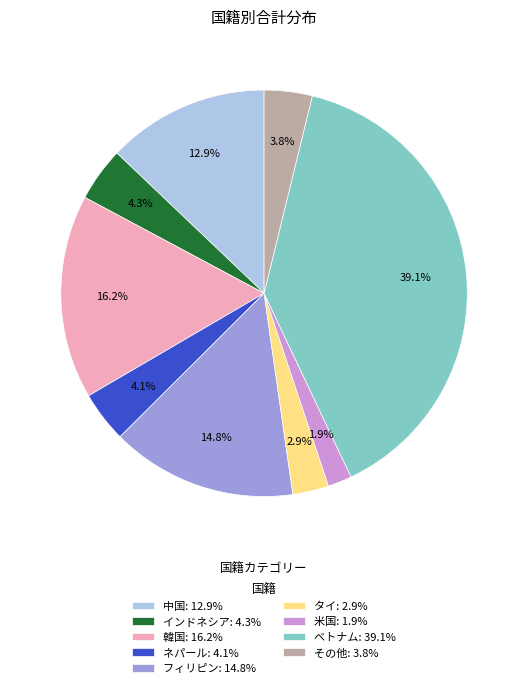

Is there a majority slice in this chart?

No